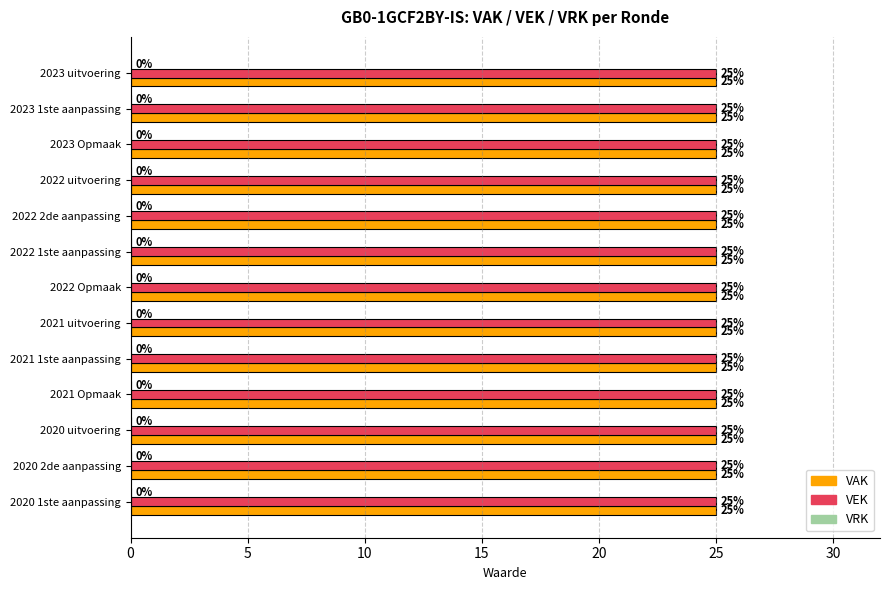

Between 2023 uitvoering and 2022 2de aanpassing, which series saw the biggest shift?

VAK